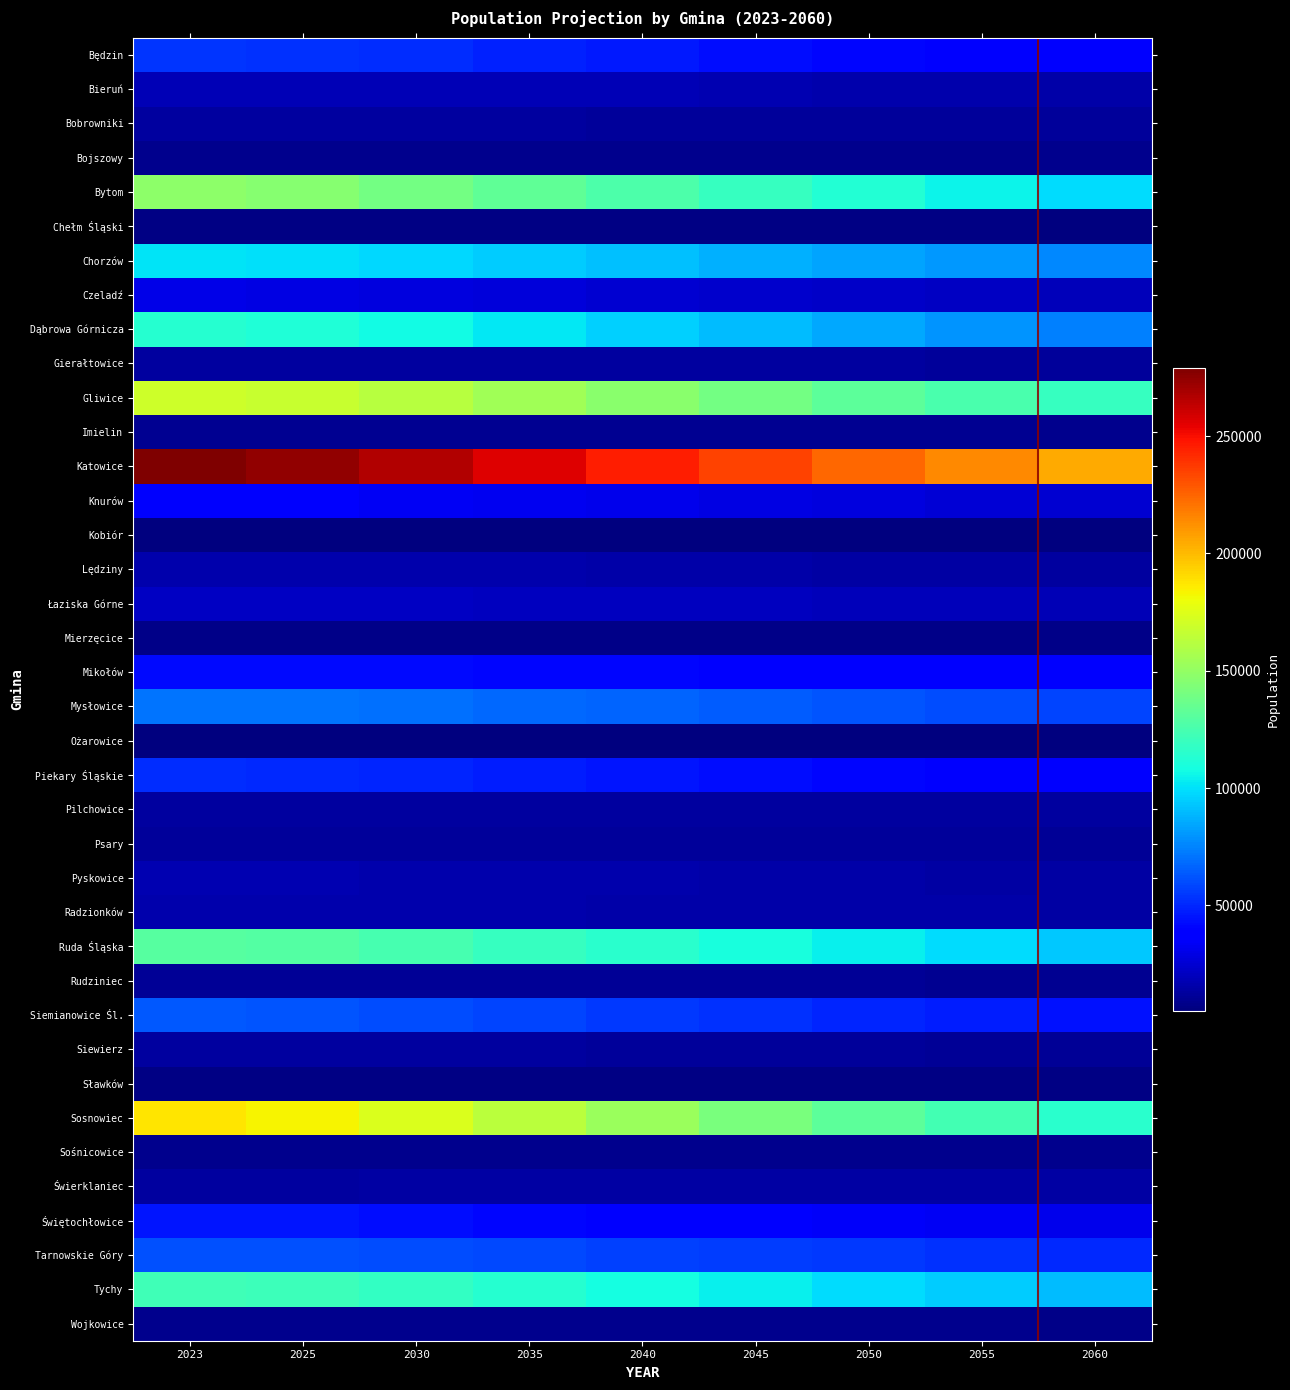

At how many categories does at least one series exceed 246862?

4